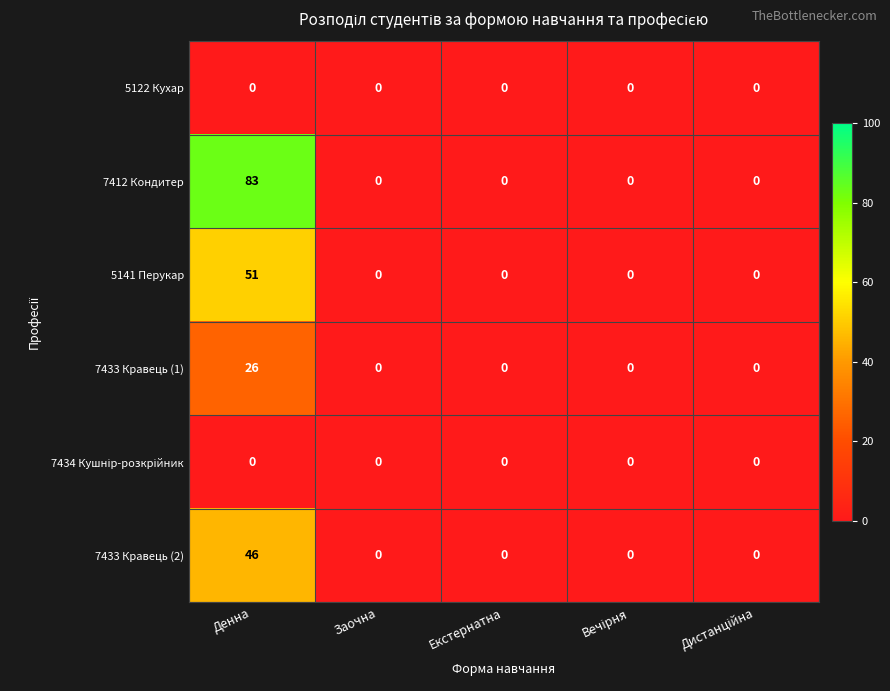

Which series has the widest spread of values?

7412 Кондитер